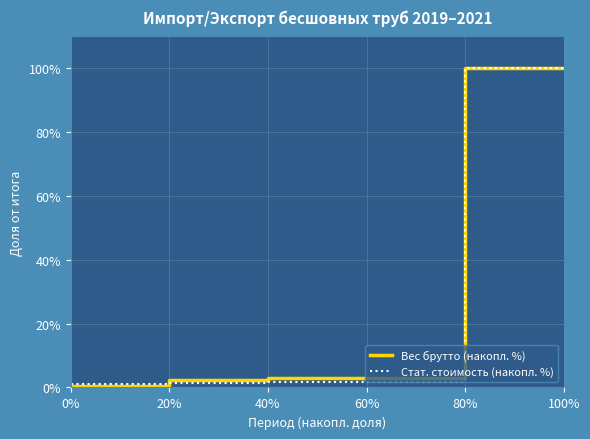

What is the approximate value of Вес брутто (накопл. %) at 20%?

2.4